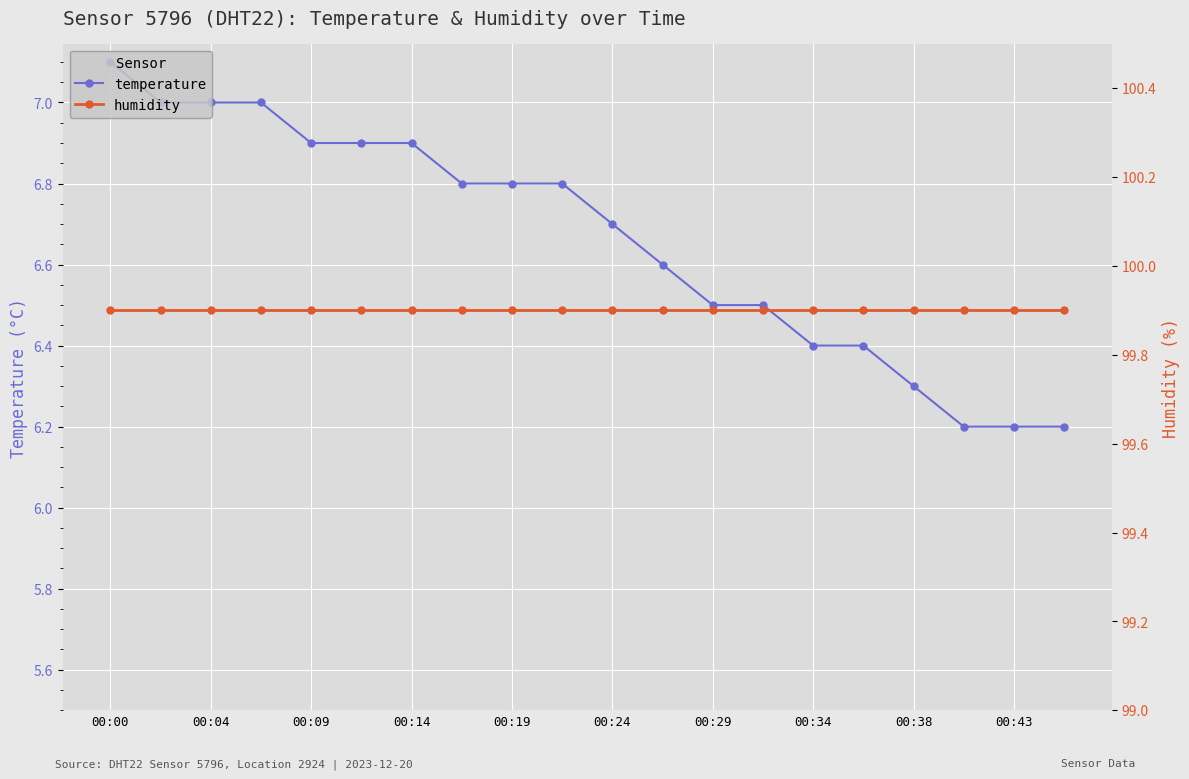

The temperature series shows 9.0 at 00:38. True or false?

False